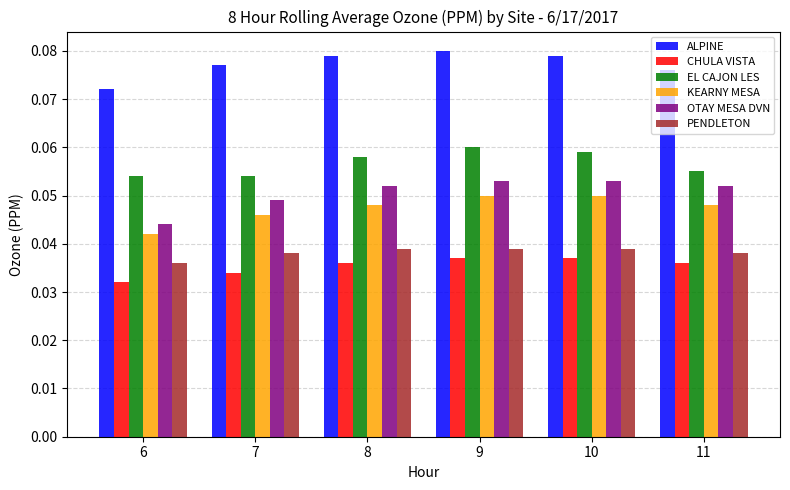

Are the bars grouped side by side (vs. stacked)?

Yes